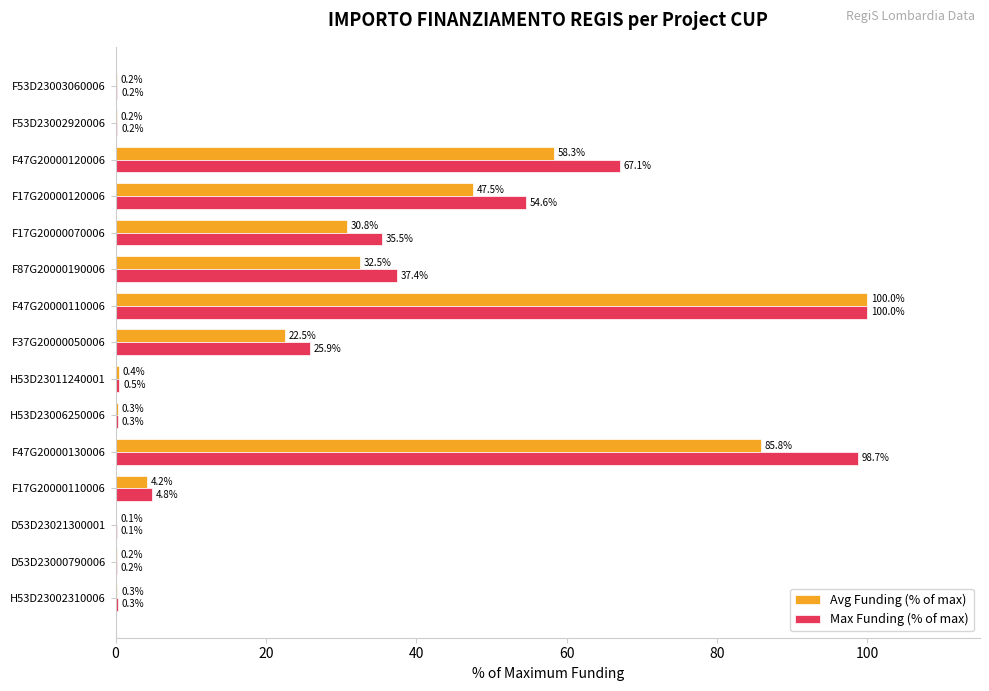

At which category is the sum across all series the highest?

F47G20000110006